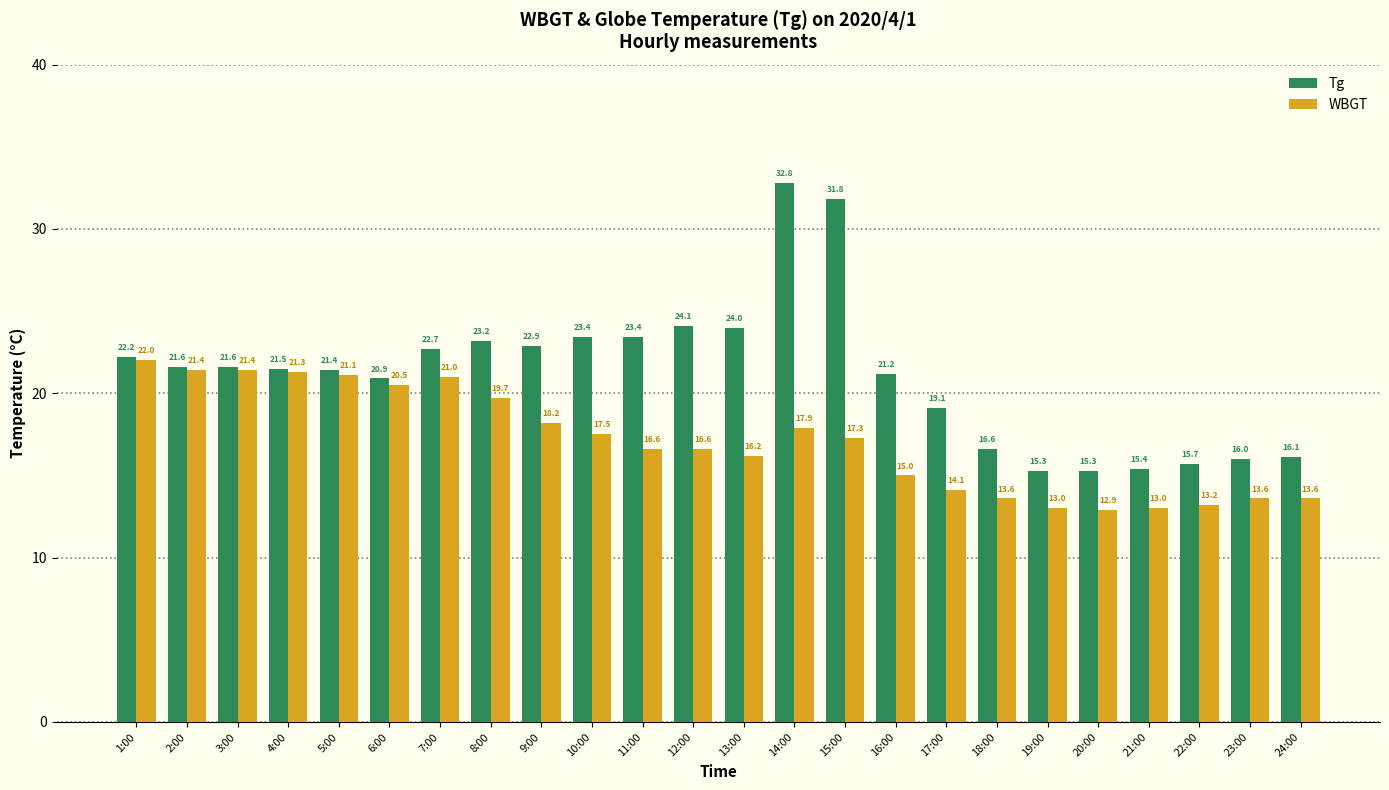

Which series has the largest range (max minus min)?

Tg